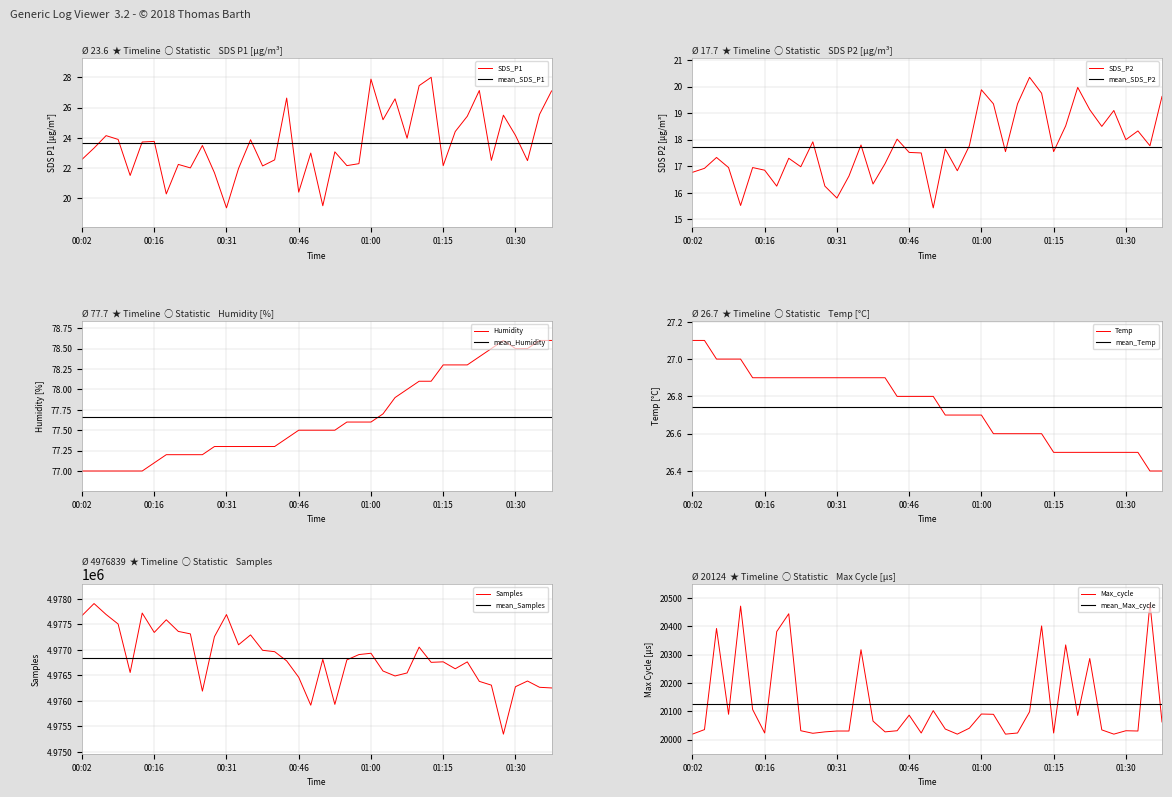

What is the average value of the SDS_P2 series?

17.7